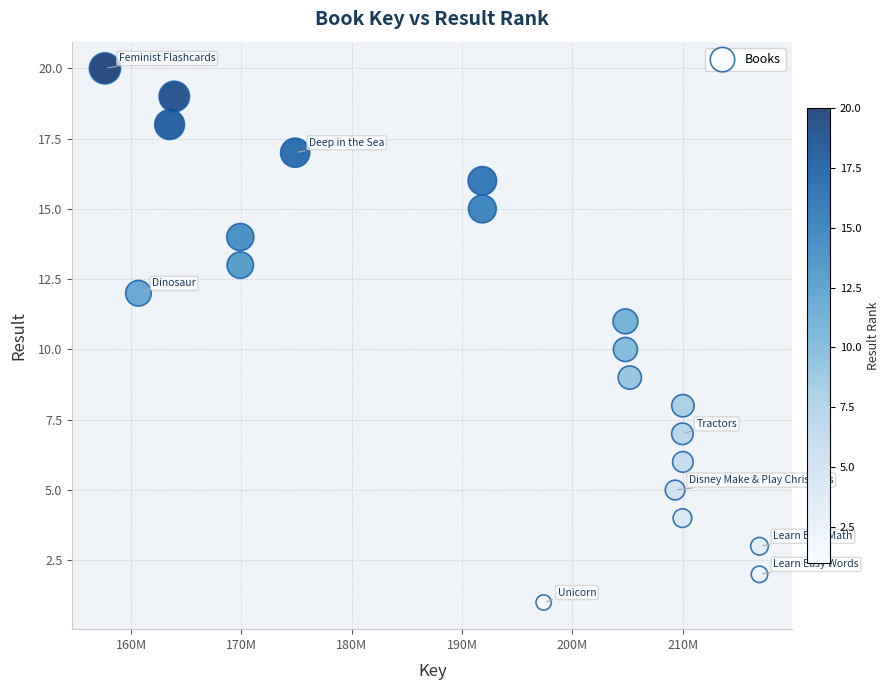

What is the range of Y values (max minus min)?

19